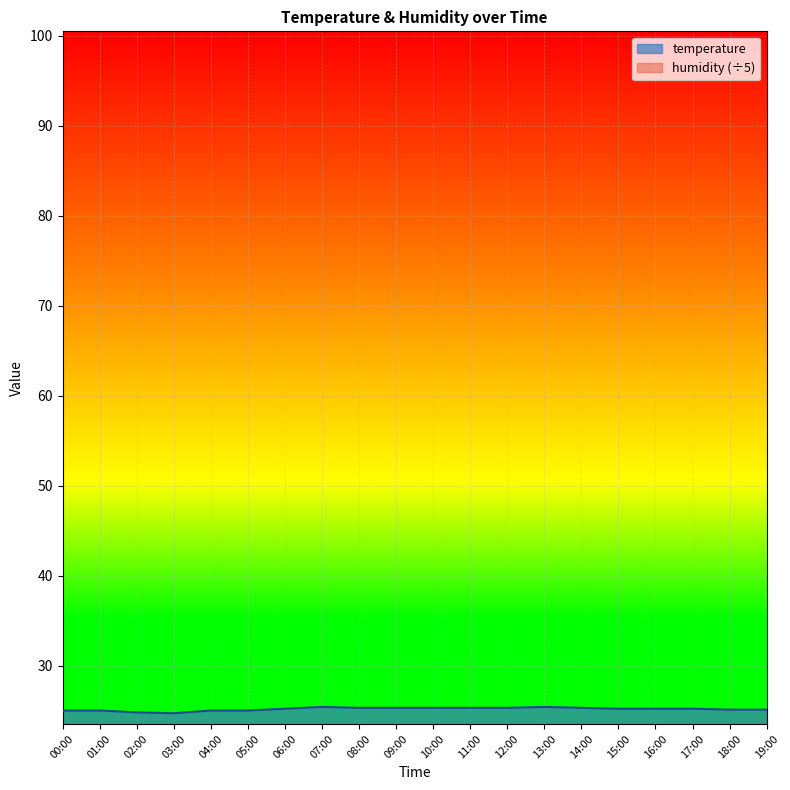

What is the label of the 2nd point from the left?

01:00